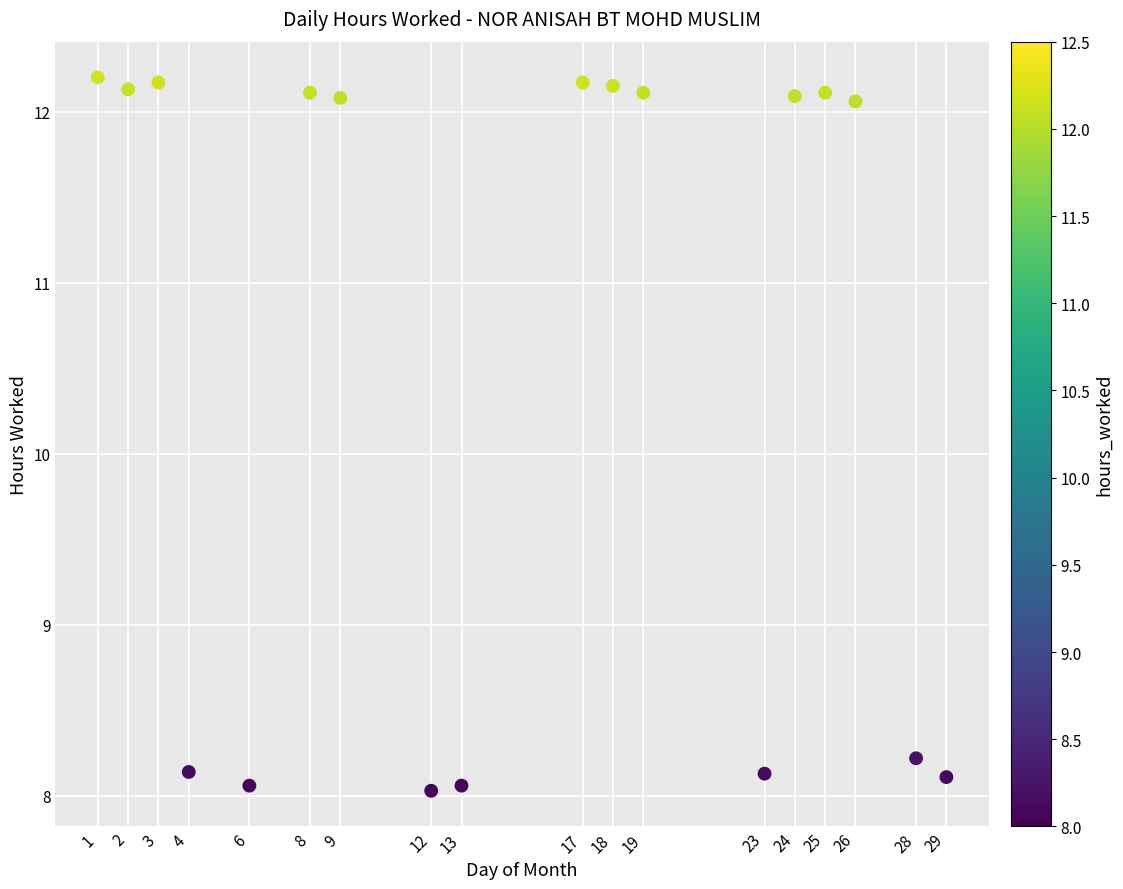

What Y value in the scatter plot is closest to 10?

8.2